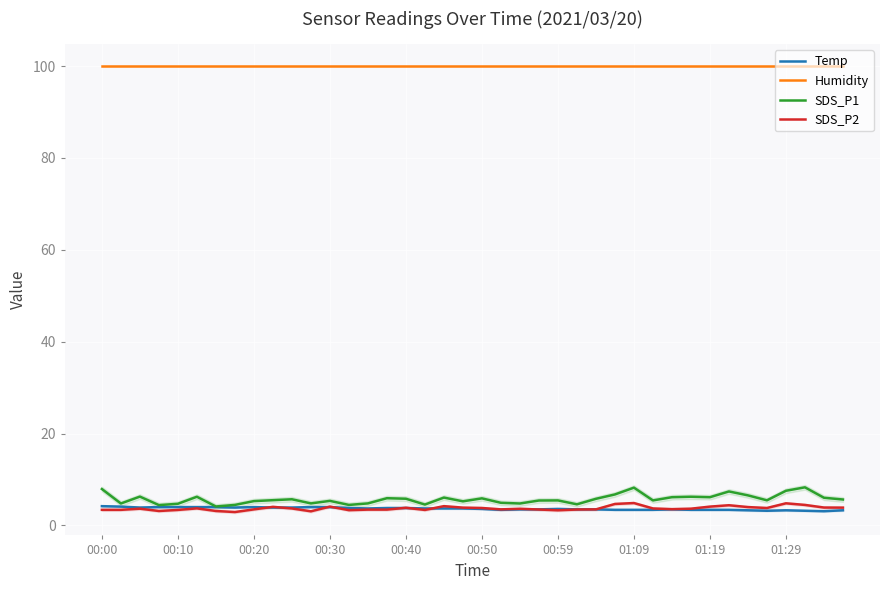

The value of Temp at 17 is 3.7. True or false?

True